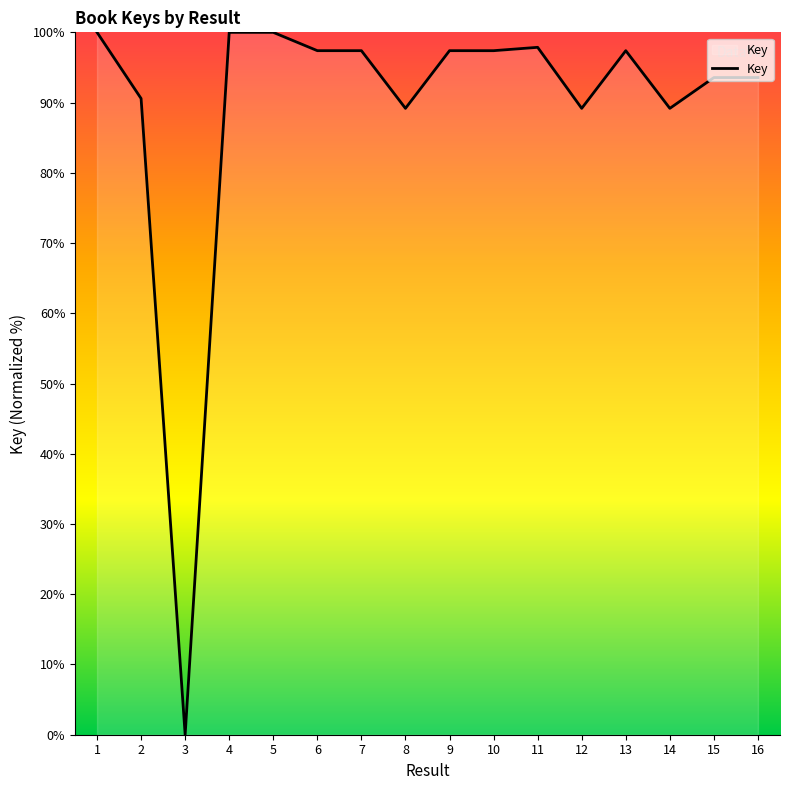

What is the change in value from 5 to 9?

-2.6